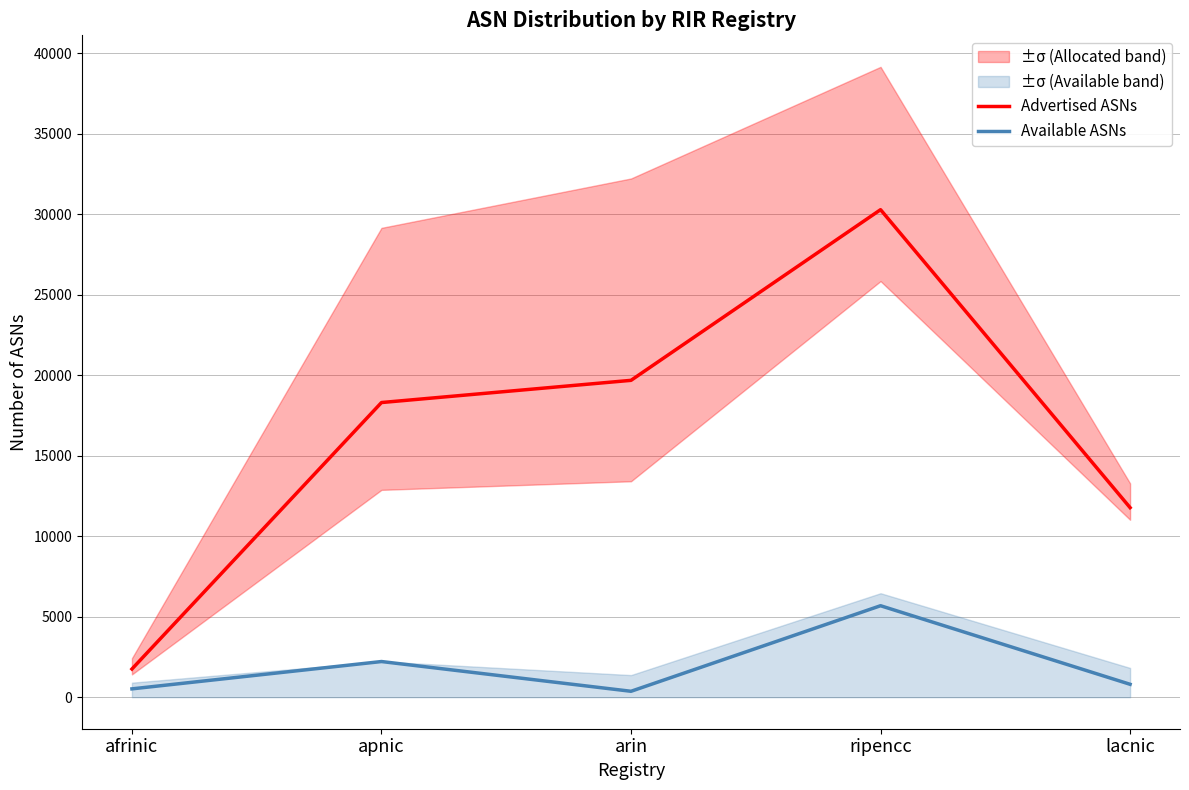

At which category does the chart reach its minimum across all series?

arin